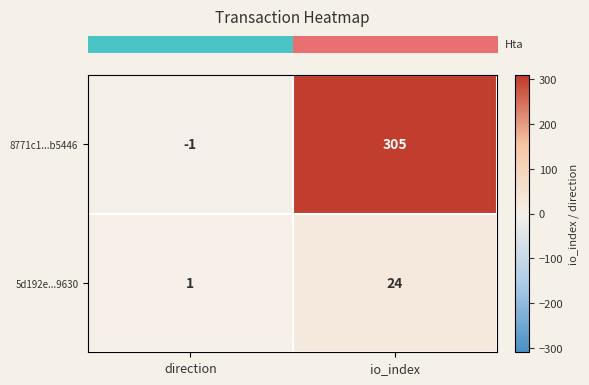

What is the sum of the 8771c1...b5446 values at direction and io_index?

304